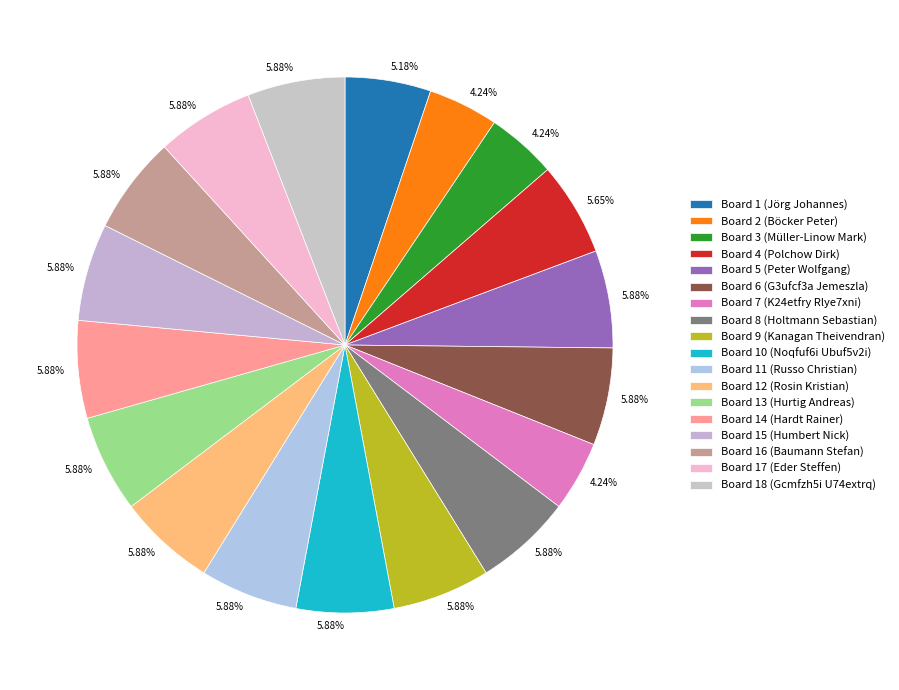

Does Board 12 (Rosin Kristian) represent more than half of the total?

No